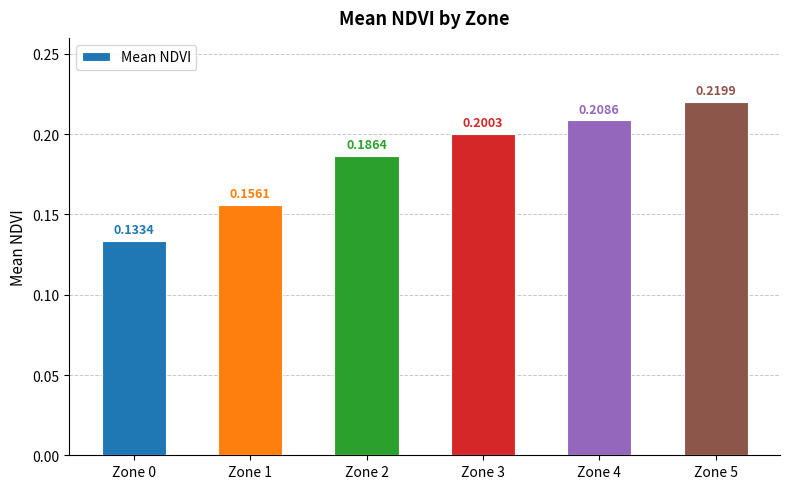

How many bars are there in total?

6